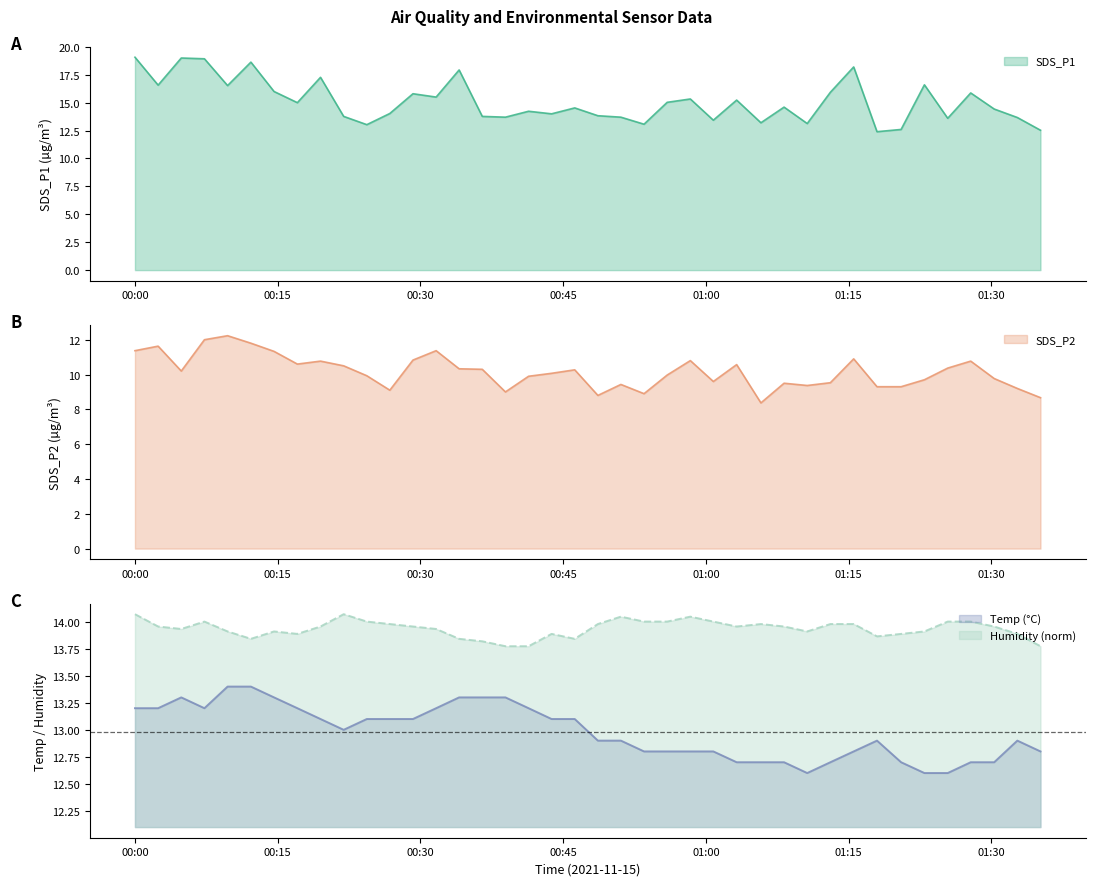

Is it true that SDS_P1 equals 17.4 at 2021/11/15 00:53:30?

False